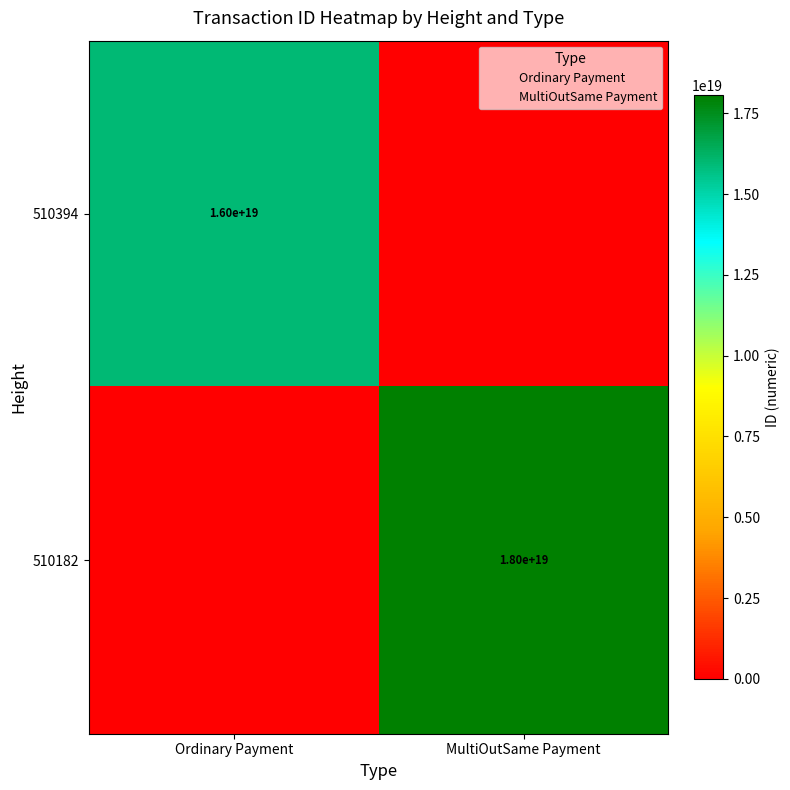

What is the maximum value shown in the chart?

18049519605549627392